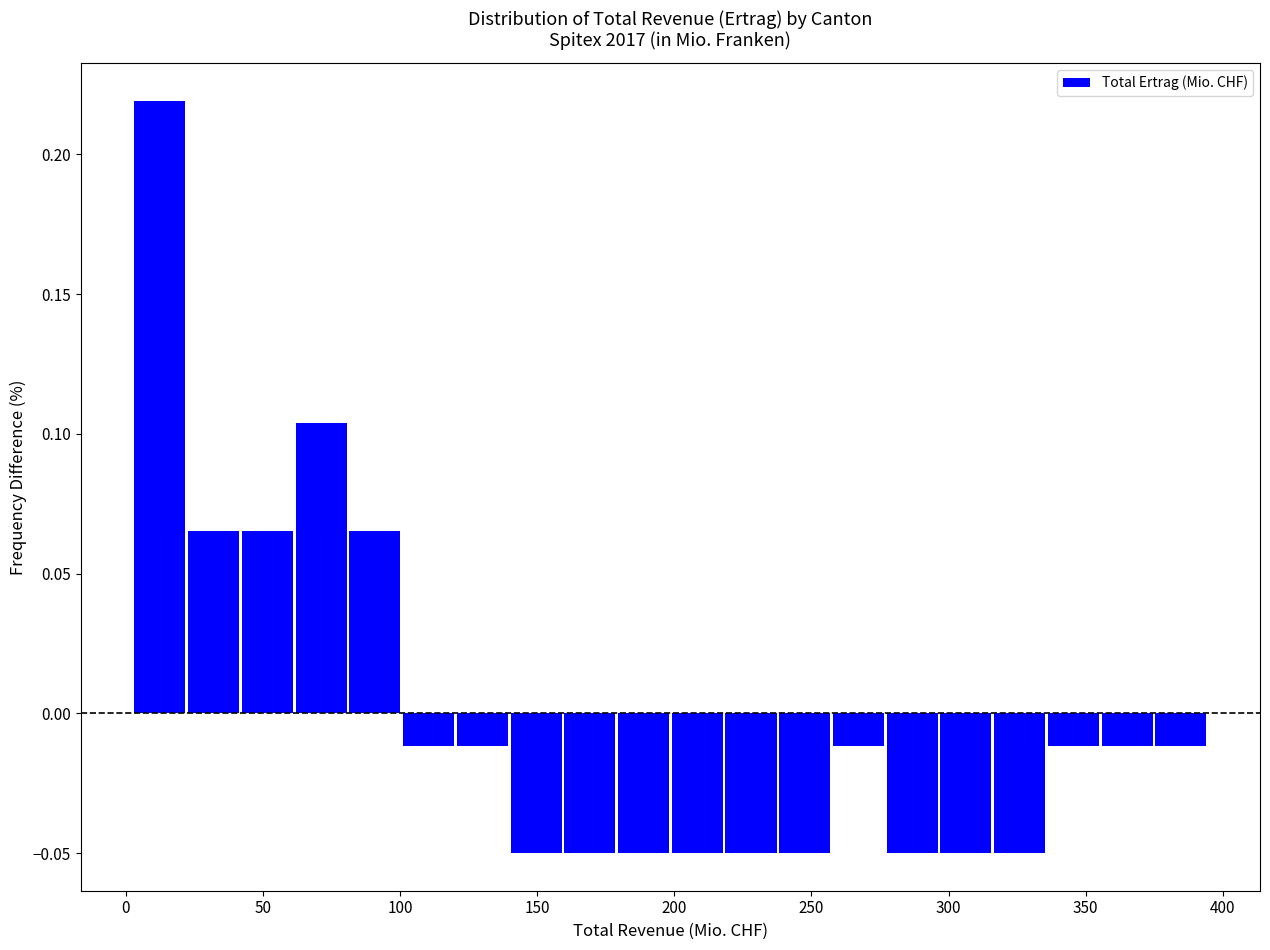

Read against the x-axis, roughly where is the centre of the tallest bar?

10